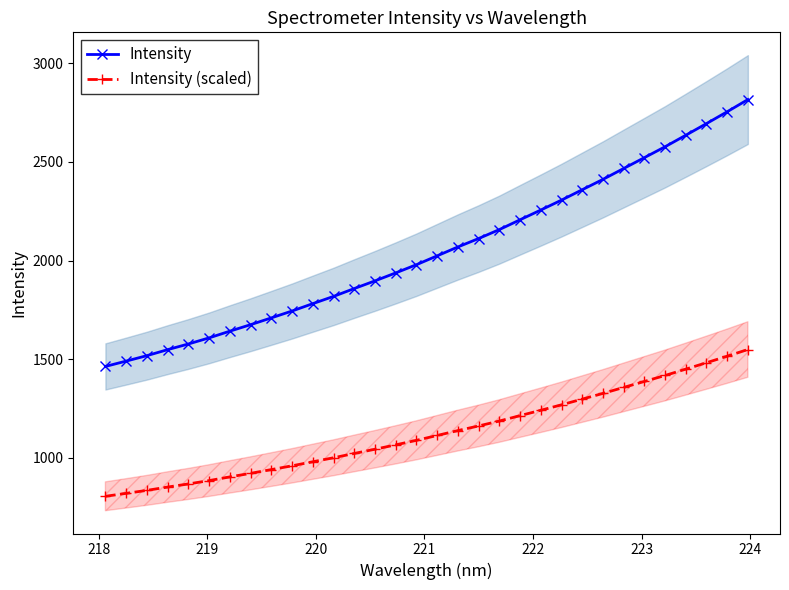

Reading left to right, list all the values displayed in this chart.

Intensity: 1463.3	1490.3	1517.9	1548.4	1577.2	1608.1	1642.2	1675.1	1709.6	1744.4	1781.7	1818.5	1858.3	1897.2	1937.6	1979.2	2024.2	2069.2	2111.9	2157.2	2207.0	2256.4	2306.7	2359.3	2411.8	2467.0	2522.0	2577.2	2635.7	2694.7	2754.7	2816.6
Intensity (scaled): 804.8	819.7	834.9	851.6	867.4	884.5	903.2	921.3	940.3	959.4	979.9	1000.2	1022.1	1043.5	1065.7	1088.6	1113.3	1138.1	1161.6	1186.5	1213.9	1241.0	1268.7	1297.6	1326.5	1356.9	1387.1	1417.5	1449.6	1482.1	1515.1	1549.1